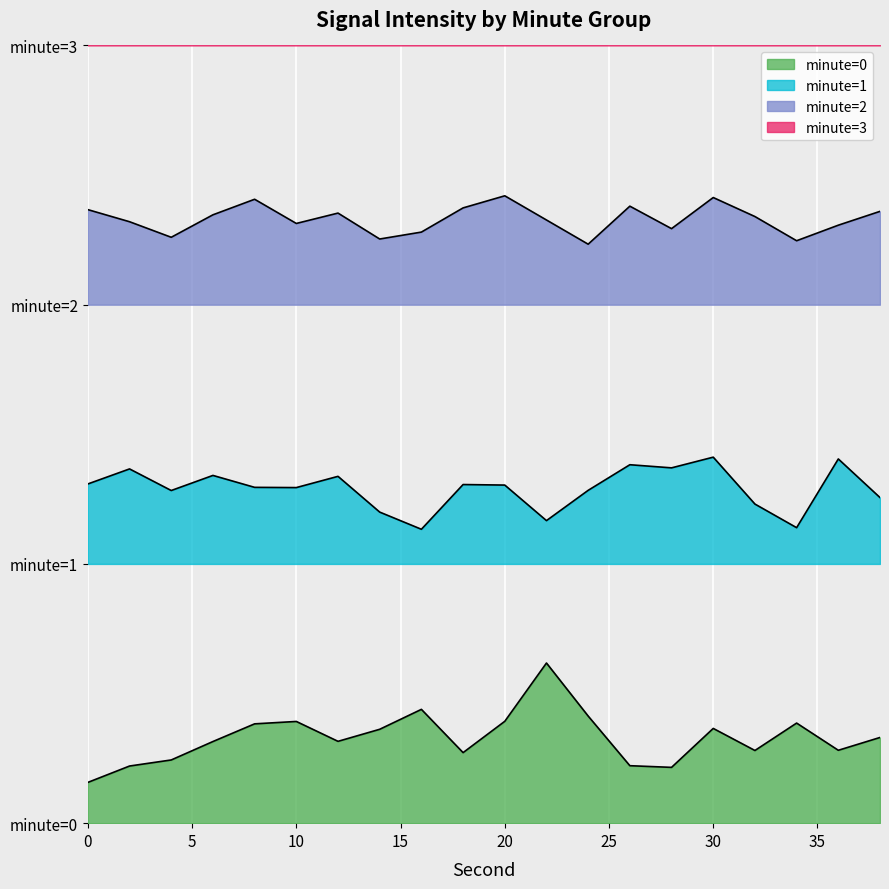

Which series has the widest spread of values?

minute=0